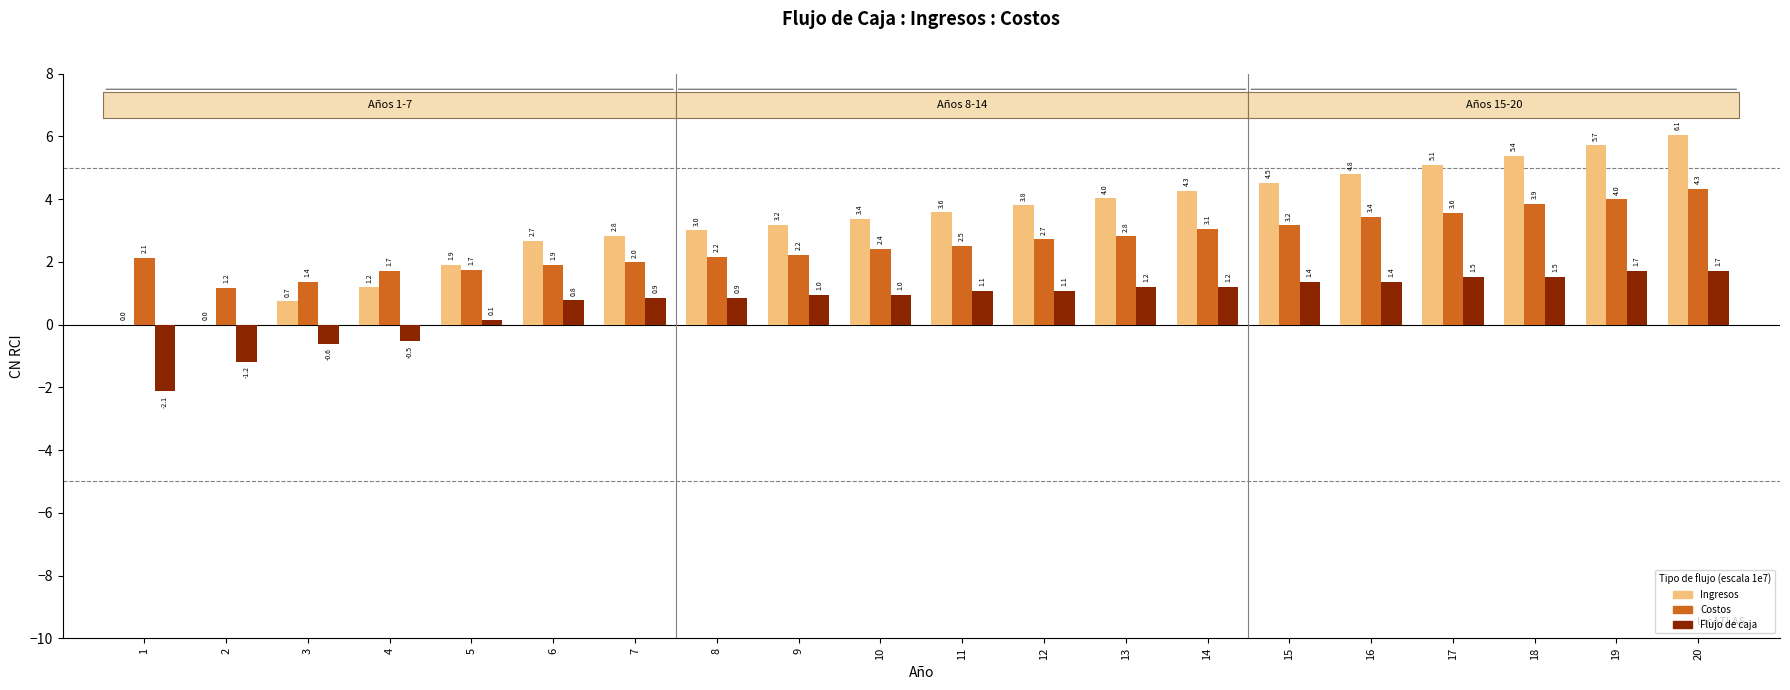

Which series has the largest range (max minus min)?

Ingresos